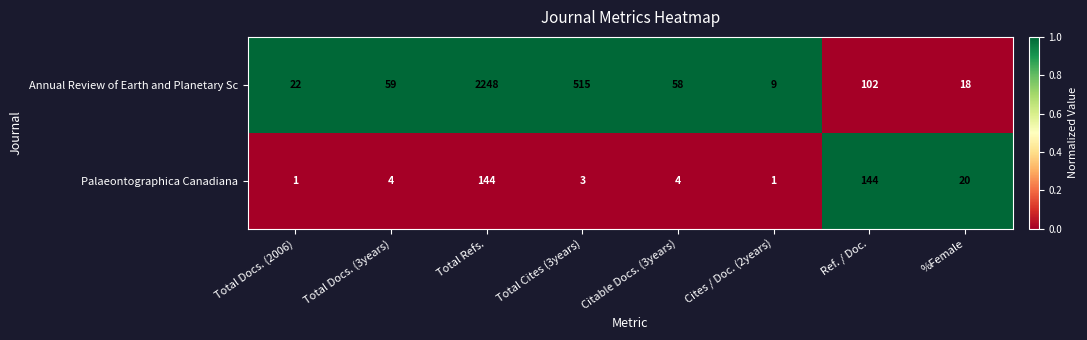

At Citable Docs. (3years), list the series in order from smallest to largest.

Palaeontographica Canadiana, Annual Review of Earth and Planetary Sc